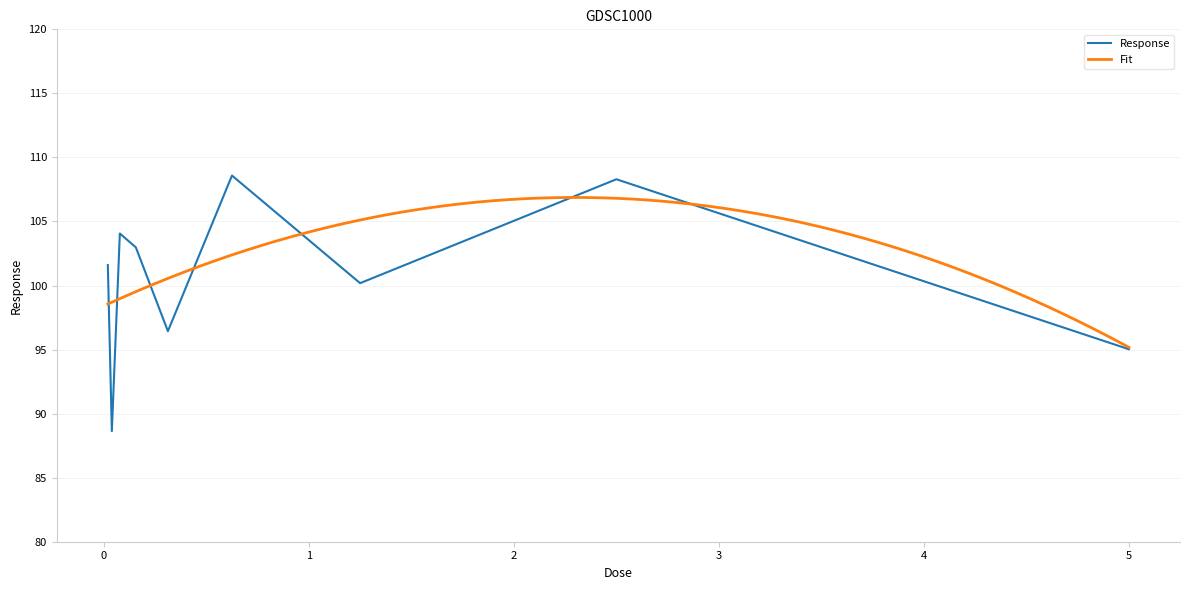

What is the label of the 3rd point from the right?

1.25